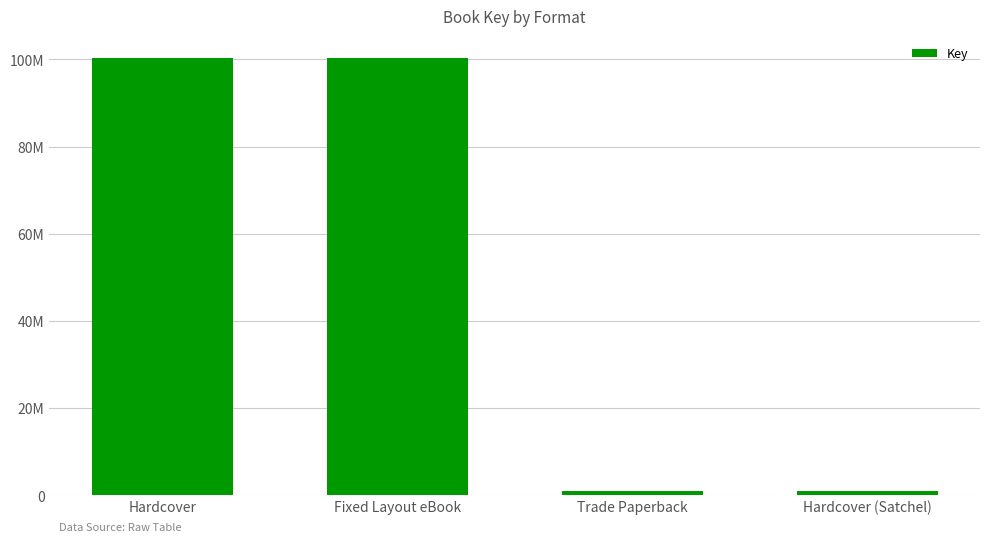

Rank the categories by value from highest to lowest.

Hardcover, Fixed Layout eBook, Trade Paperback, Hardcover (Satchel)